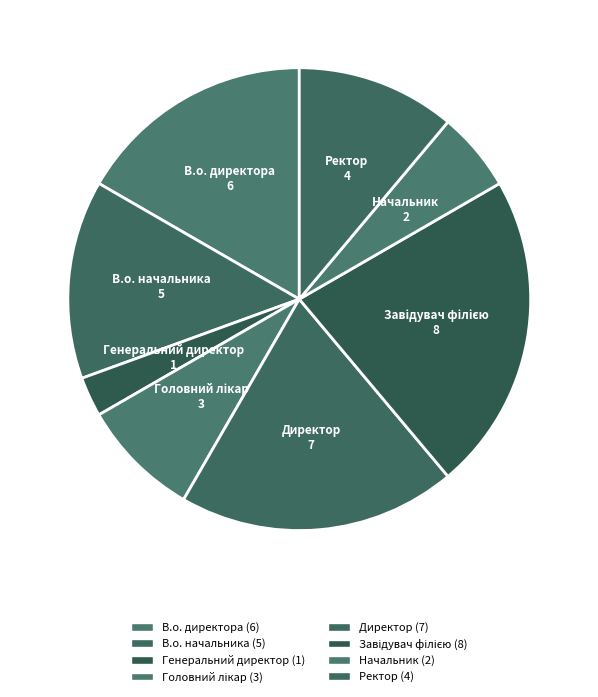

Which slice is the smallest?

Генеральний директор